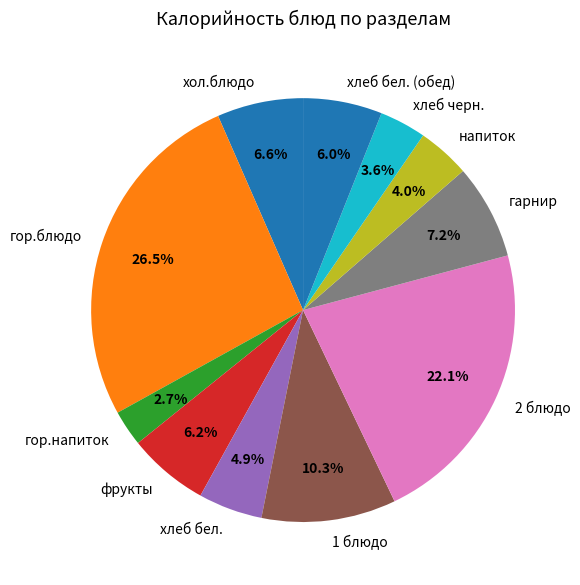

Does гарнир account for over 50% of the chart?

No